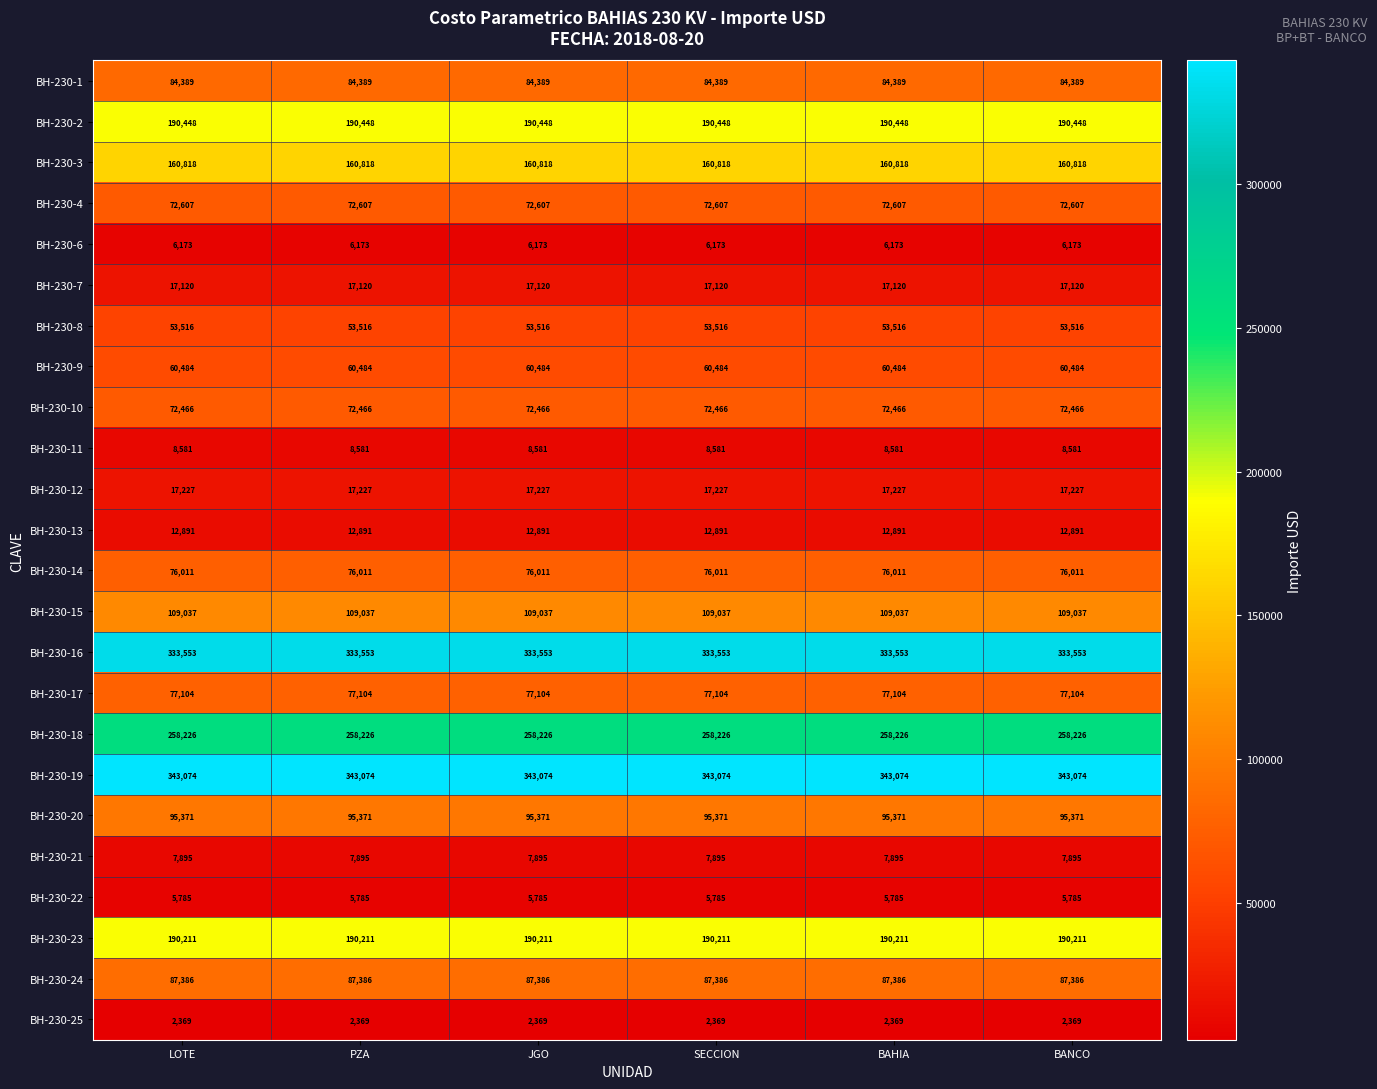

What is the total value across all series at LOTE?

2342742